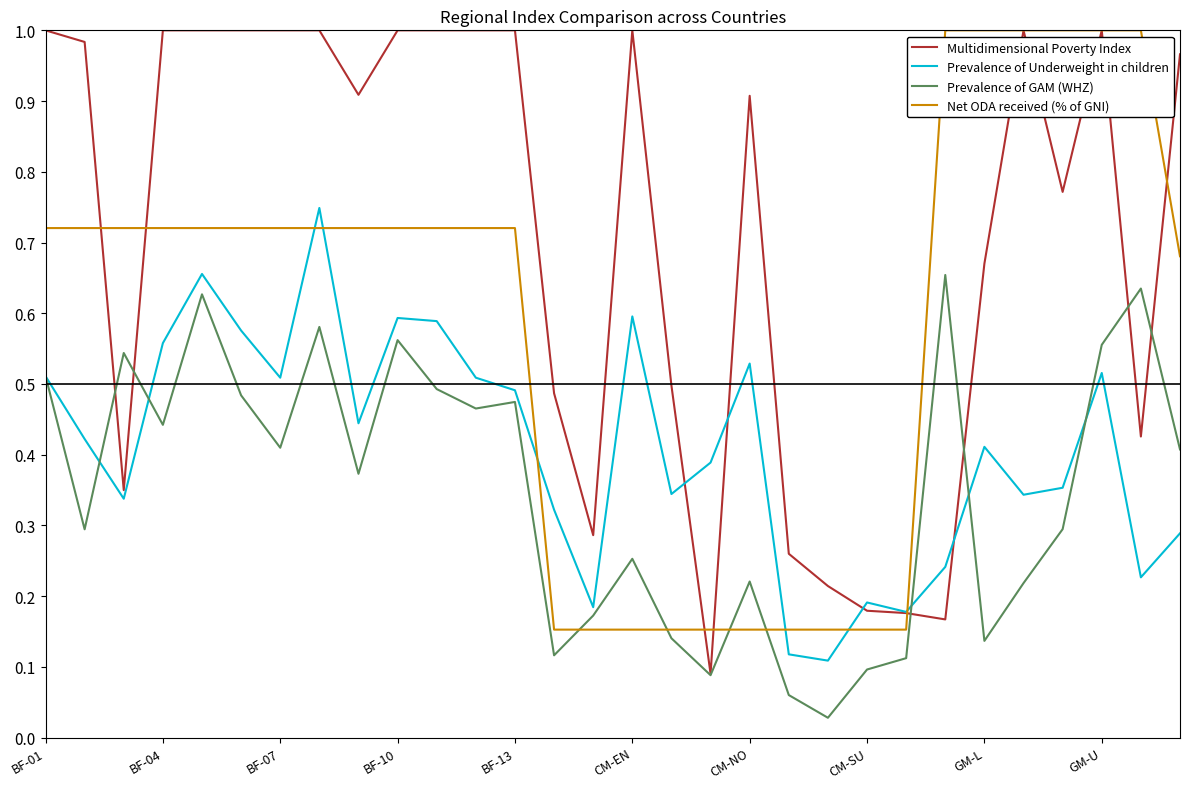

How many lines are shown in the chart?

4